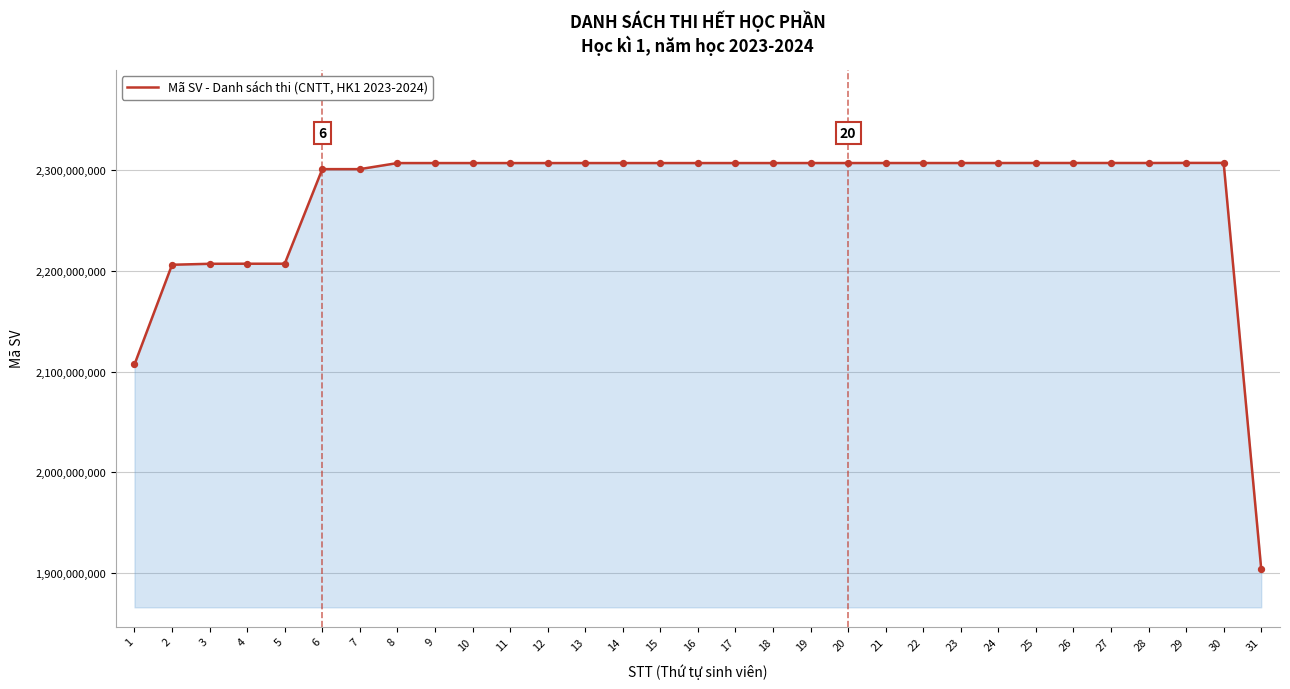

Which has a higher value, 31 or 3?

3